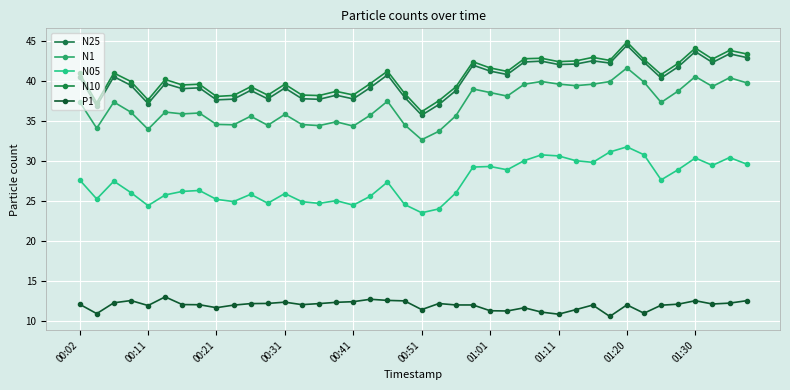

How many lines are shown in the chart?

5